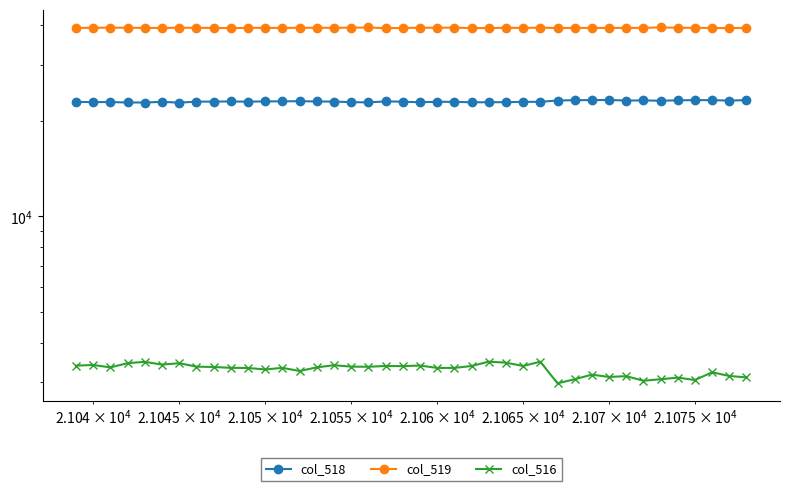

How many data points in col_519 are above 39228?

19